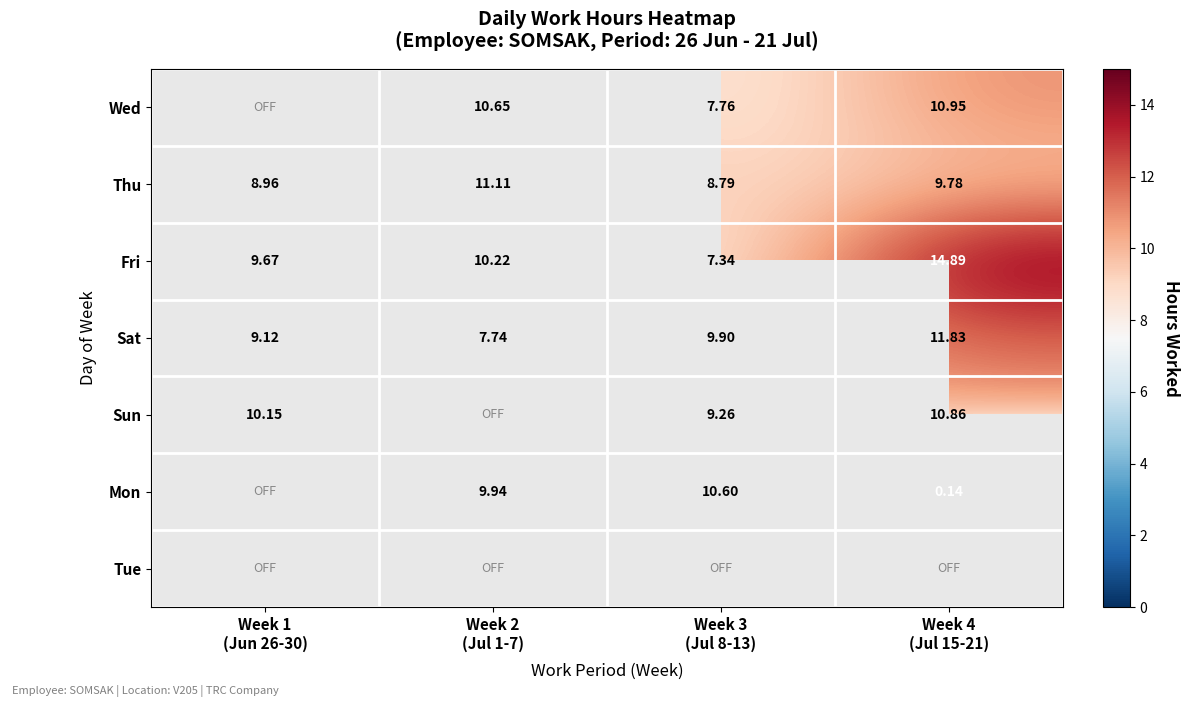

Which label corresponds to the smallest value in the chart?

Week 4
(Jul 15-21)